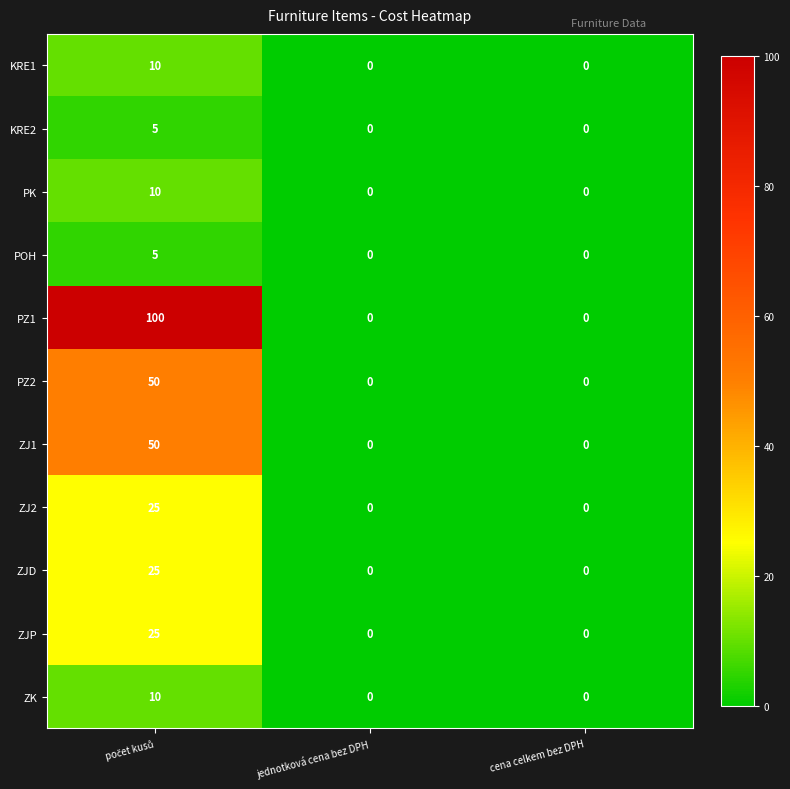

How many KRE1 values are between 0 and 10?

3